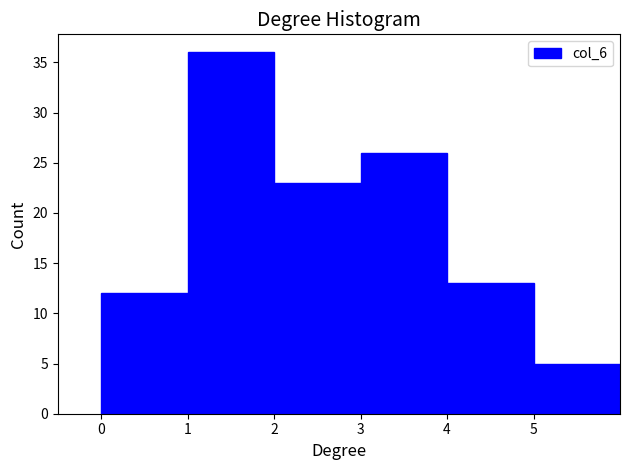

Reading left to right, list every bar in this chart as the range it spans on the x-axis followed by its height. The values are not printed on the chart, so give them approximately, as read against the axis.

0 to 1: 12
1 to 2: 36
2 to 3: 23
3 to 4: 26
4 to 5: 13
5 to 6: 5